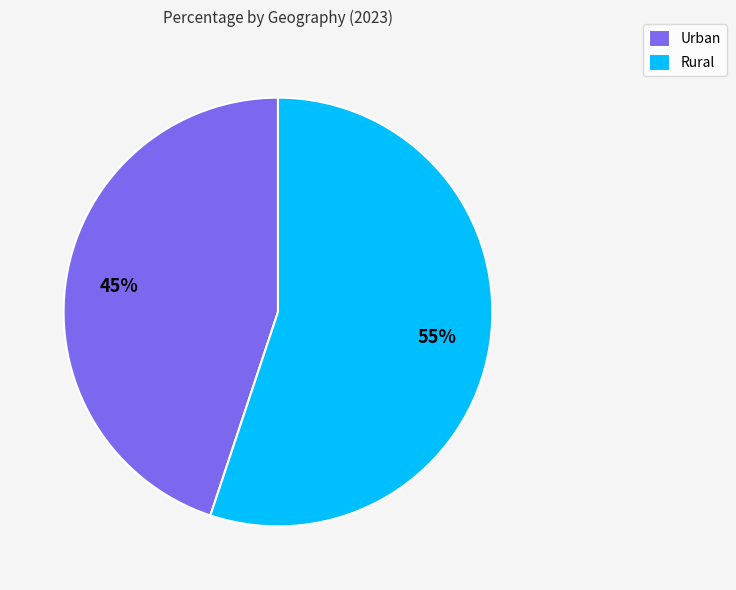

How many slices are in this pie chart?

2